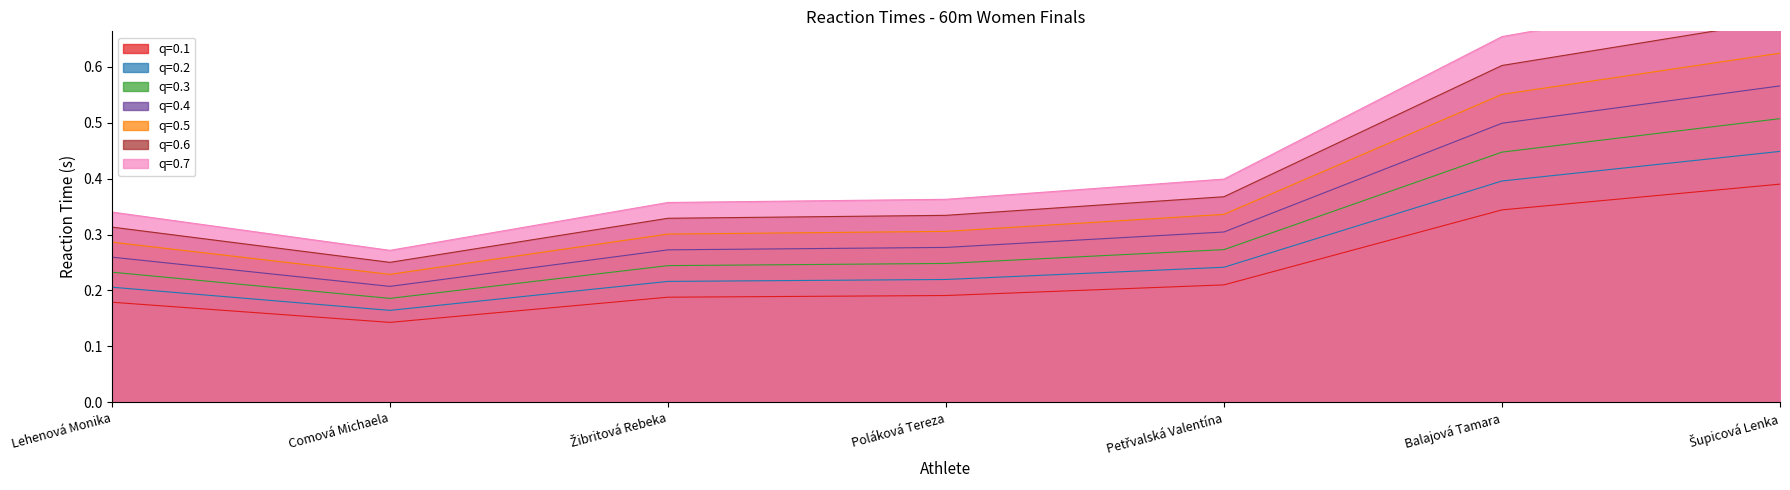

Reading left to right, what are all the values shown in this chart?

Lehenová Monika=0.2	Comová Michaela=0.1	Žibritová Rebeka=0.2	Poláková Tereza=0.2	Petřvalská Valentína=0.2	Balajová Tamara=0.3	Šupicová Lenka=0.4